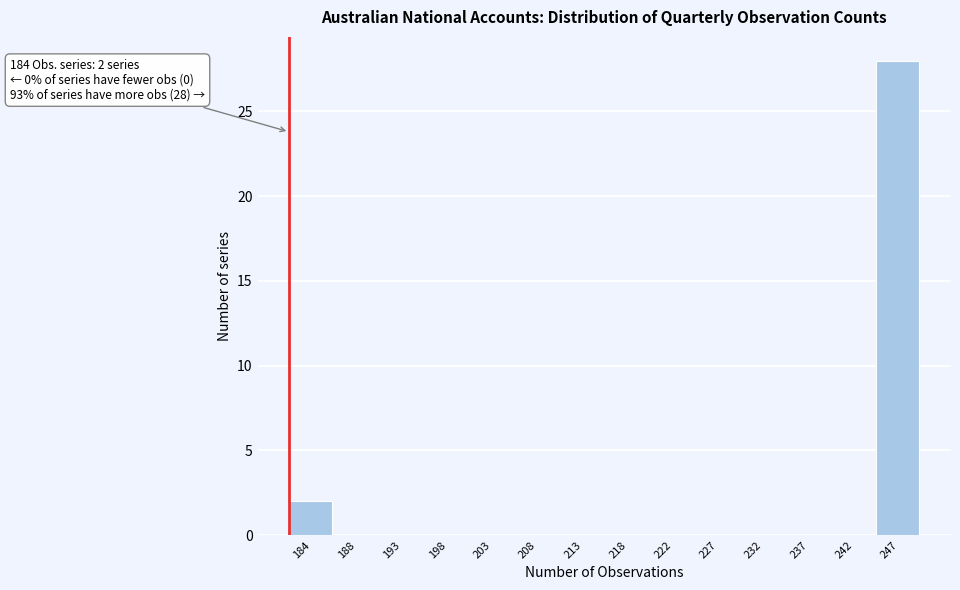

Reading left to right, extract all data points from this chart.

184=2	188=0	193=0	198=0	203=0	208=0	213=0	218=0	222=0	227=0	232=0	237=0	242=0	247=28